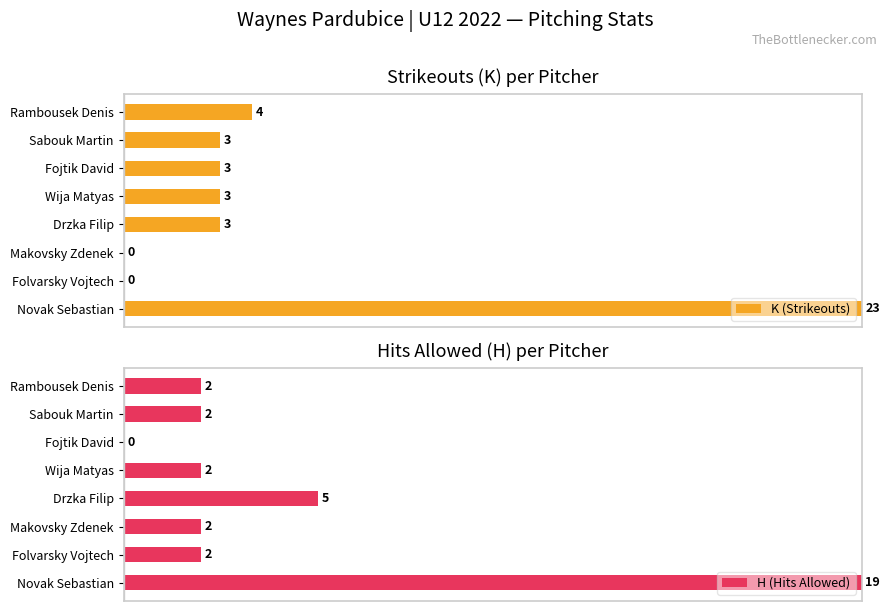

How many distinct data groups are displayed?

2